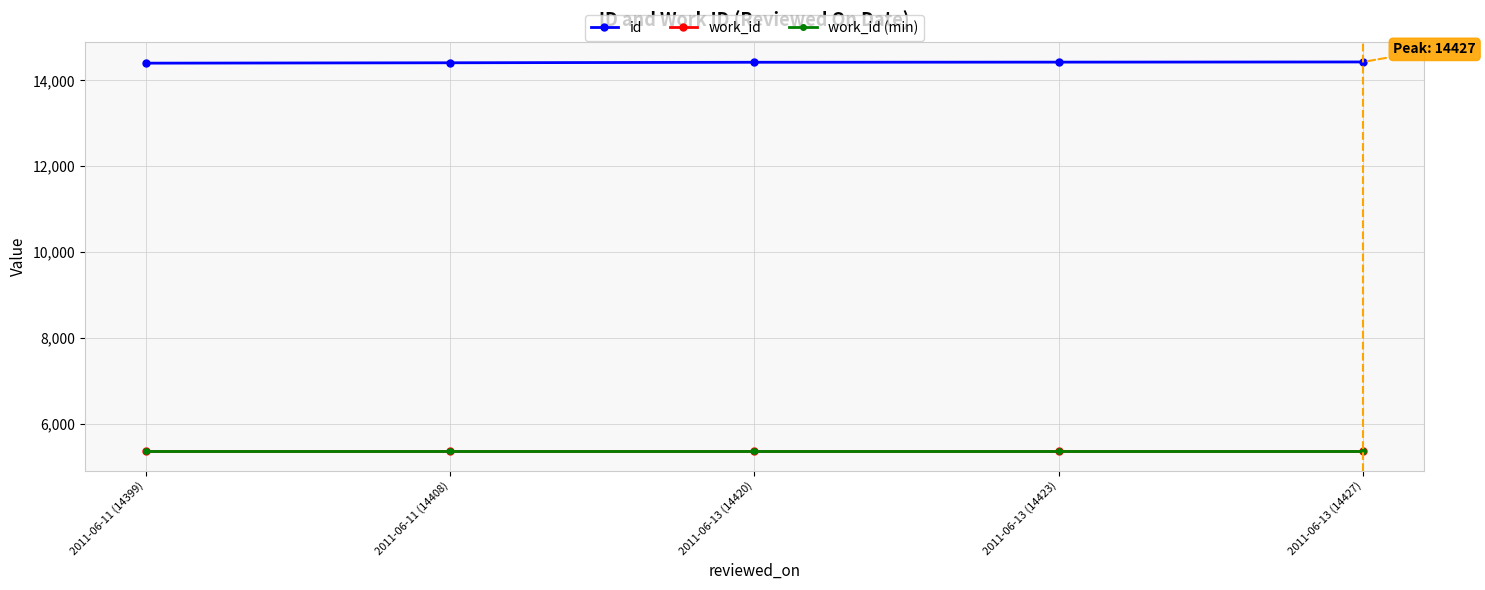

The value of work_id (min) at 2011-06-13 (14423) is 8028. True or false?

False